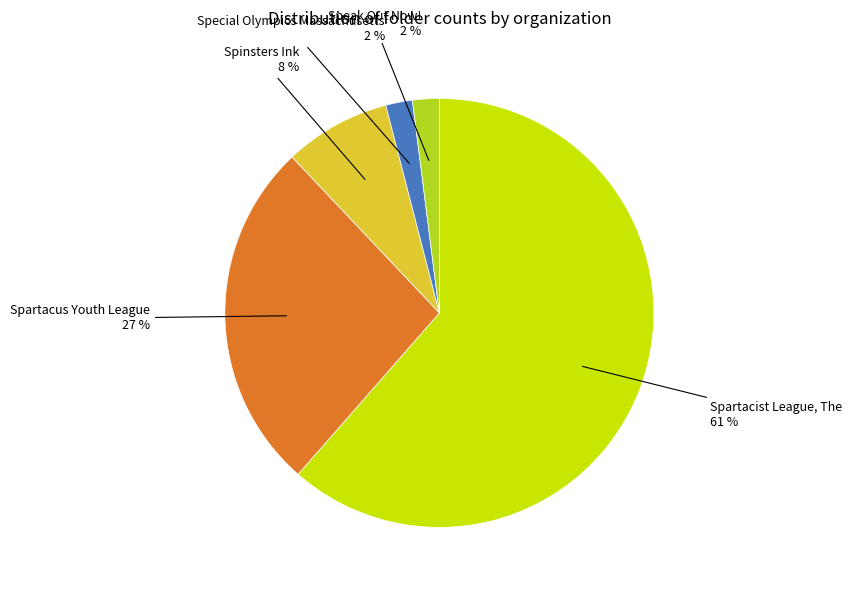

Is there any slice that represents more than half of the pie?

Yes